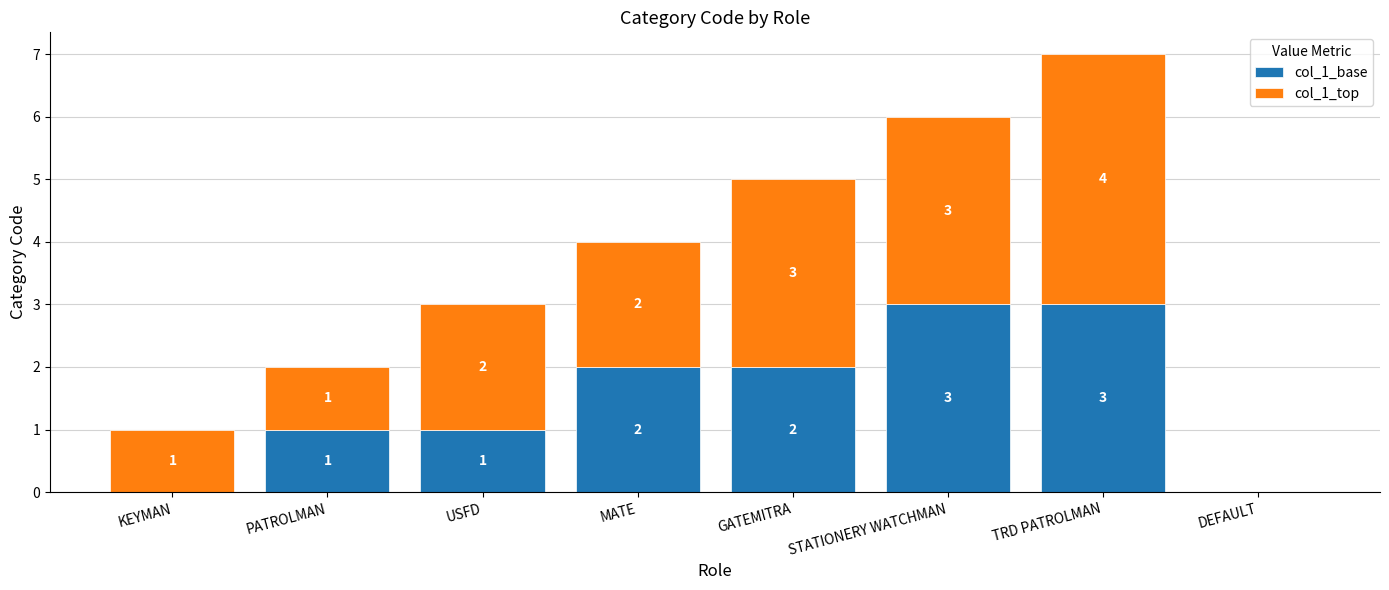

What is the sum of all col_1_base values?

12